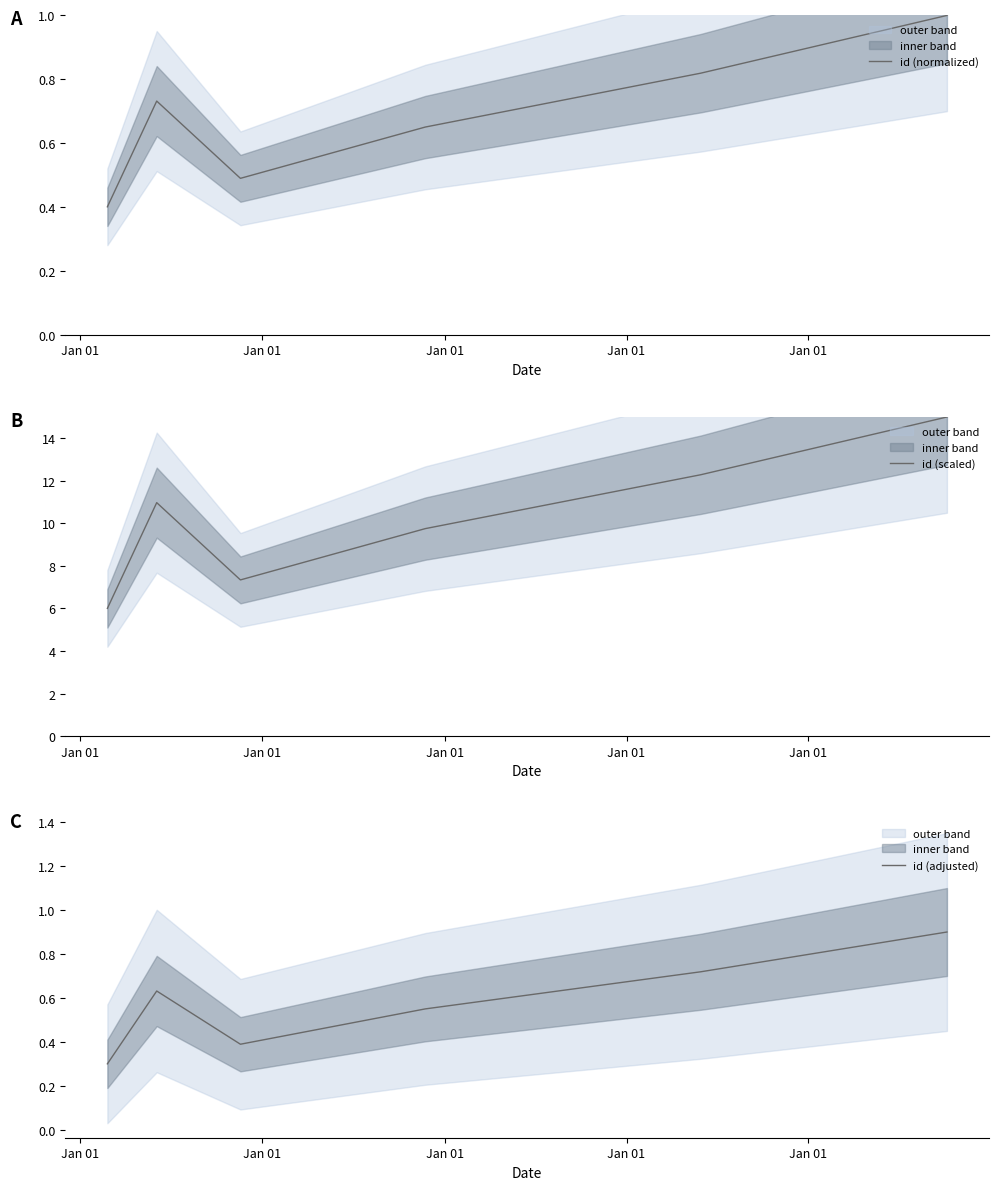

What is the lowest value of the id (adjusted) series?

0.3